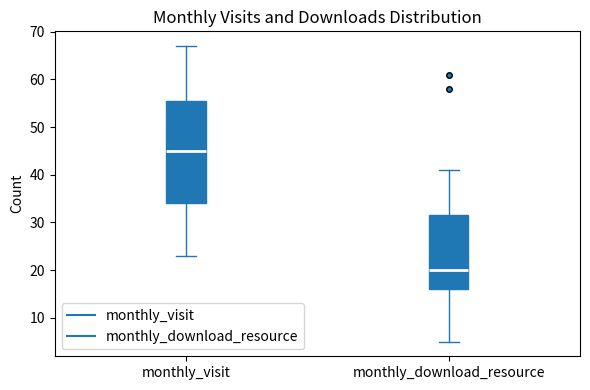

Reading left to right, transcribe this box plot: for each box, give where its median line is, the range the box spans, and where its two whiskers end, as read against the y-axis. The values are not printed on the chart, so give them approximately, as read against the axis.

monthly_visit: median 45, box 34 to 56, whiskers 23 to 67
monthly_download_resource: median 20, box 16 to 32, whiskers 5 to 41